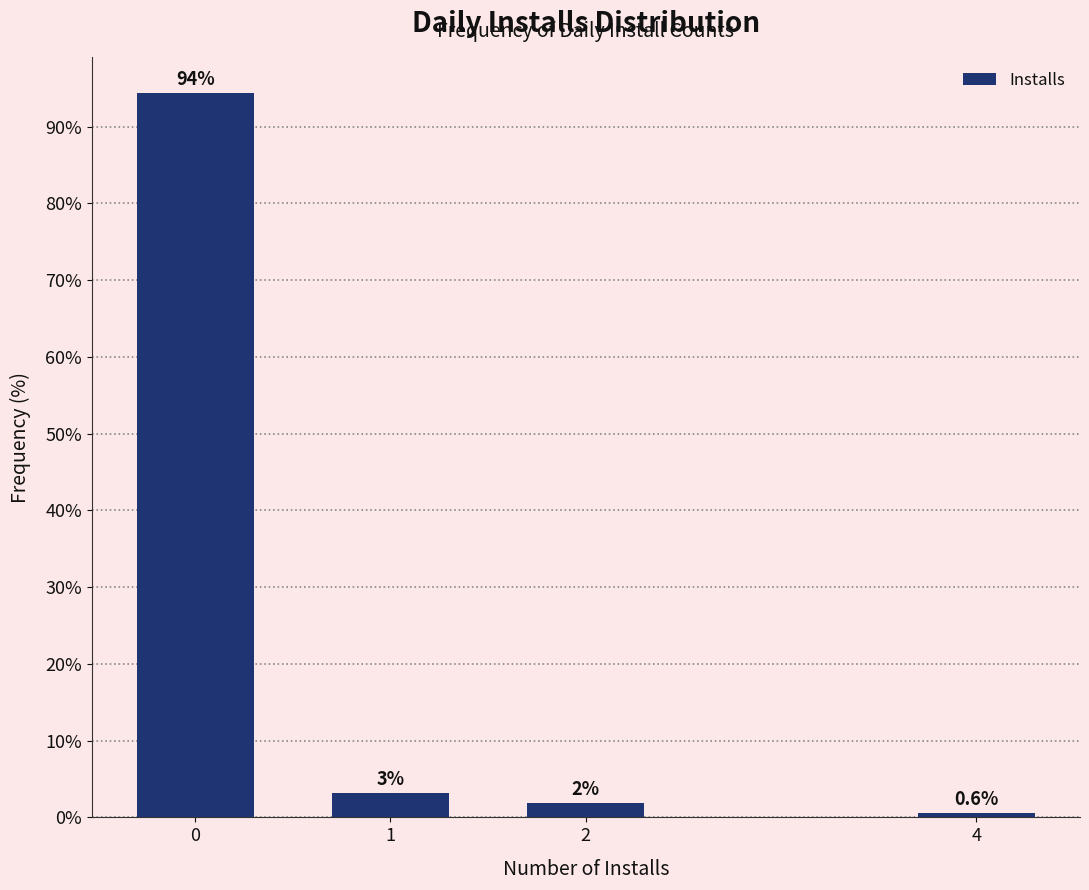

Read the value at 4.

0.6